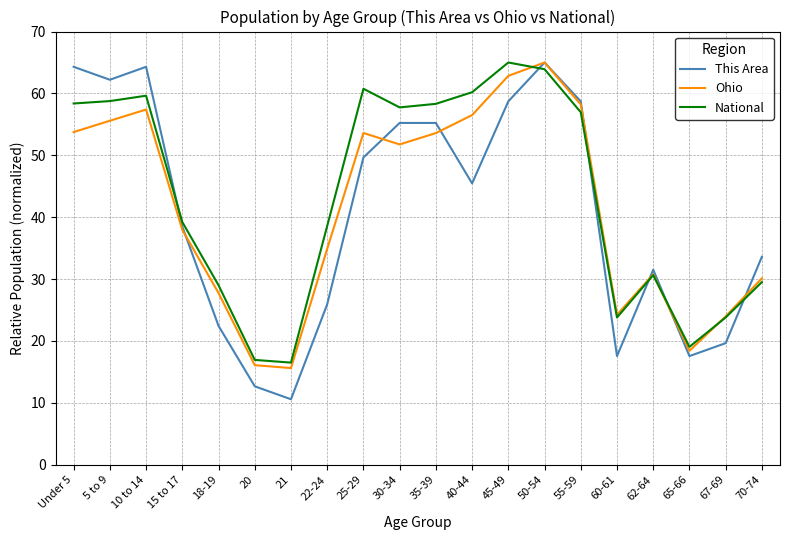

What is the total value across all series at 30-34?

164.7